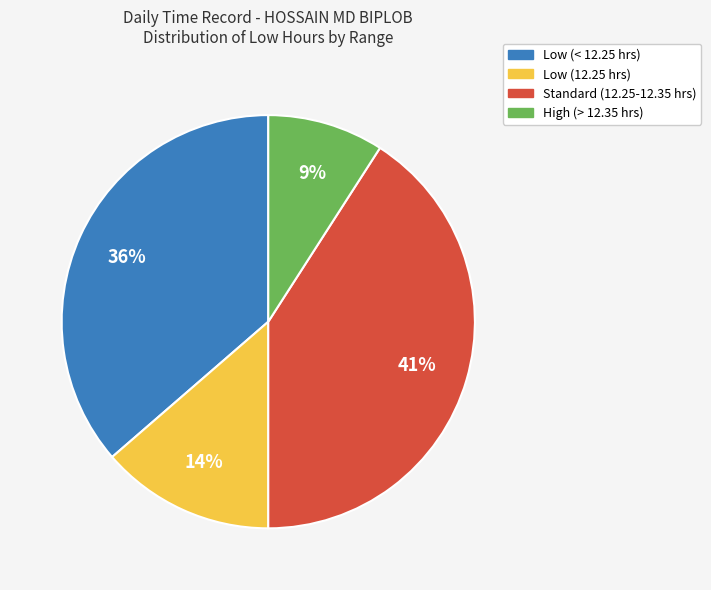

Is there a majority slice in this chart?

No